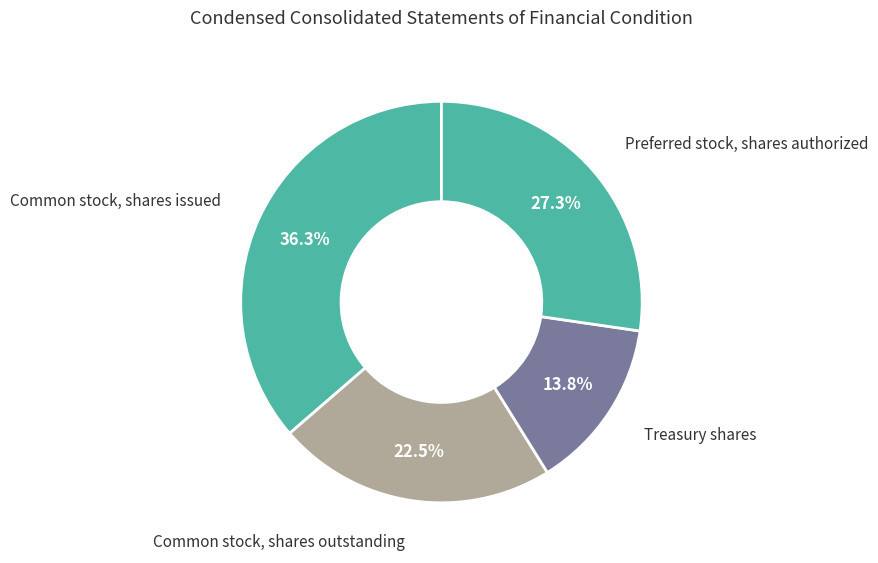

What is the total percentage of Common stock, shares outstanding and Preferred stock, shares authorized?

49.8%